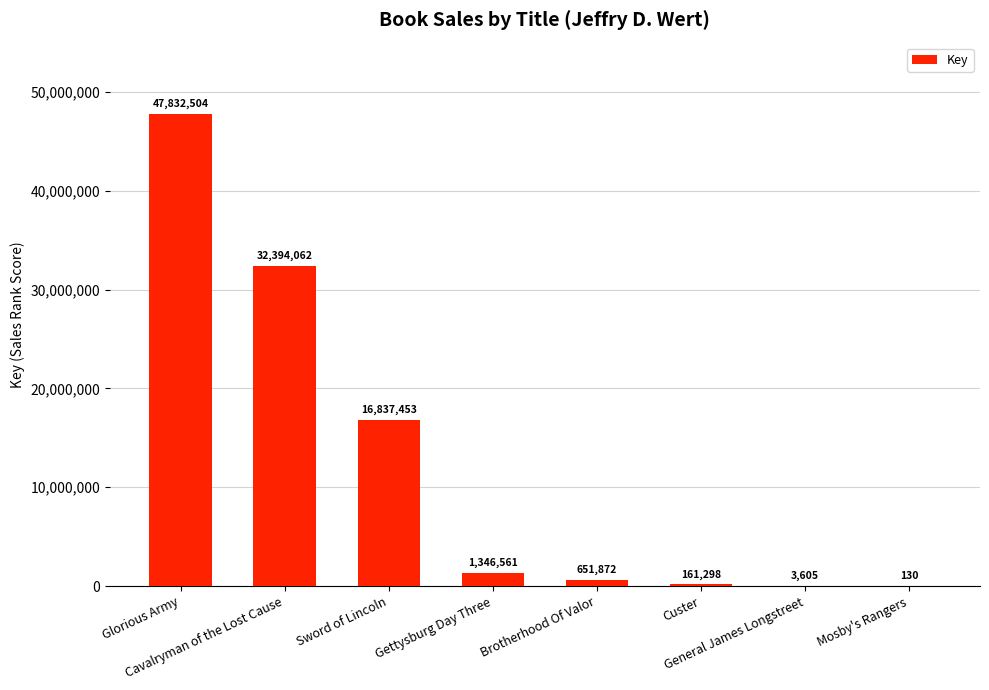

What is the change in value from Gettysburg Day Three to General James Longstreet?

-1342956